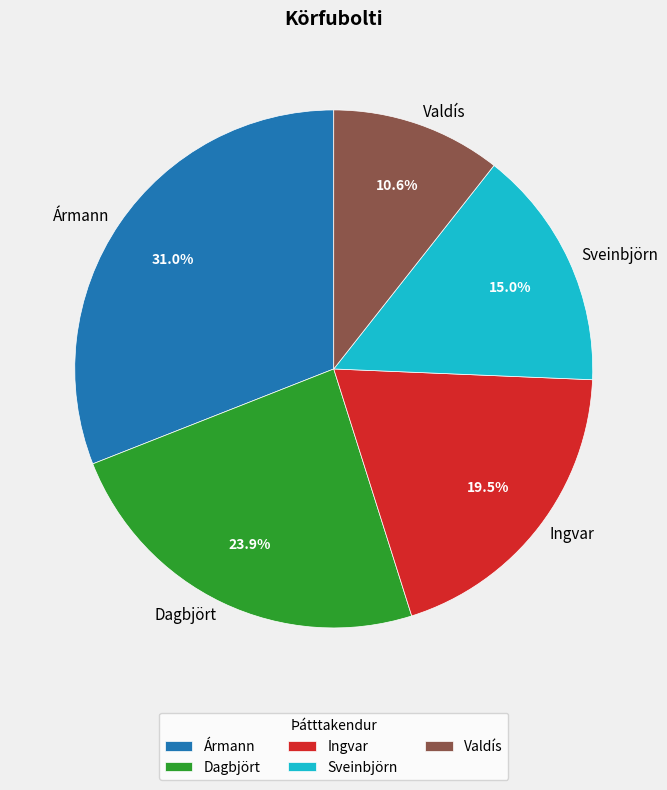

To the nearest percent, what portion does Dagbjört represent?

24%